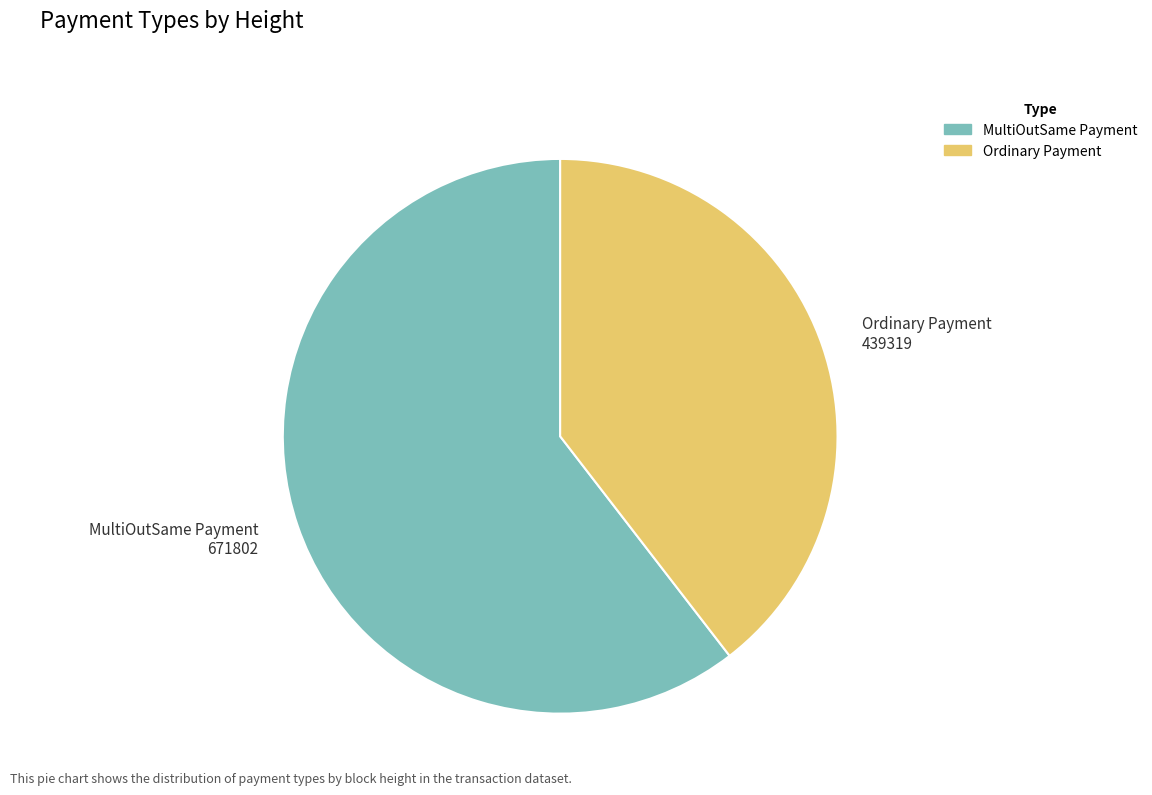

Does any single category account for the majority?

Yes